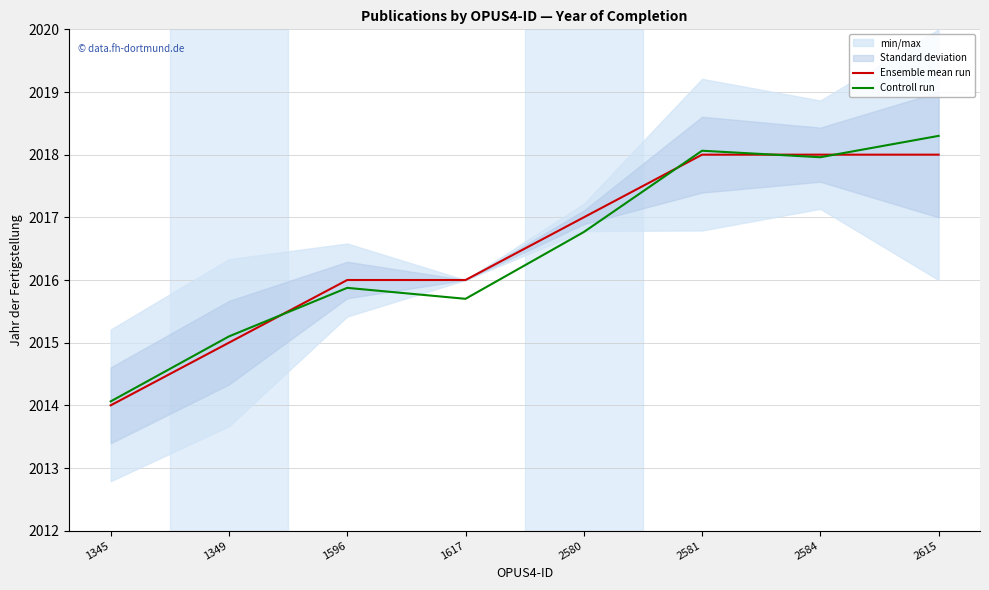

Is this an area chart (filled region under the line)?

No